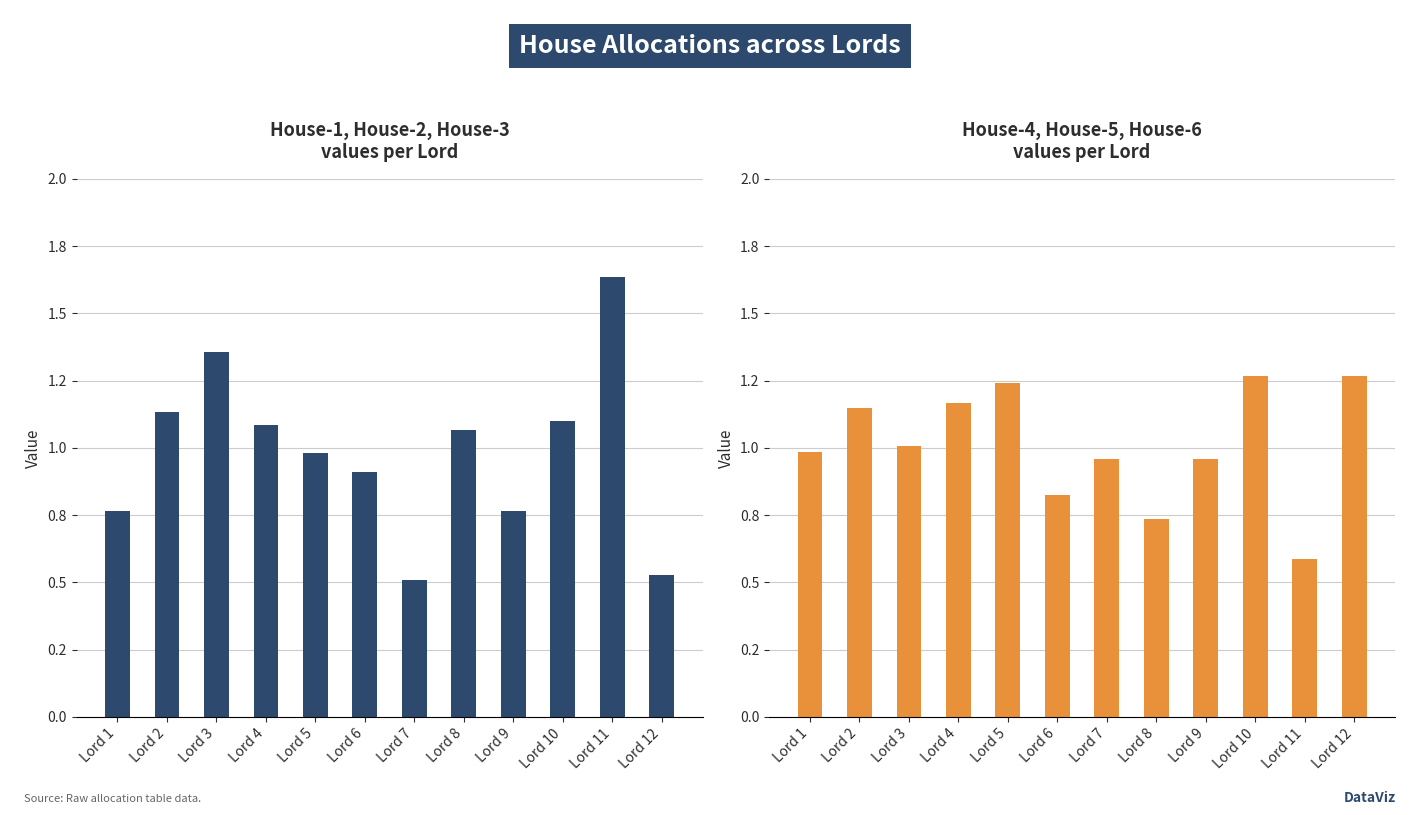

Which has a higher value, Lord 8 or Lord 12?

Lord 8